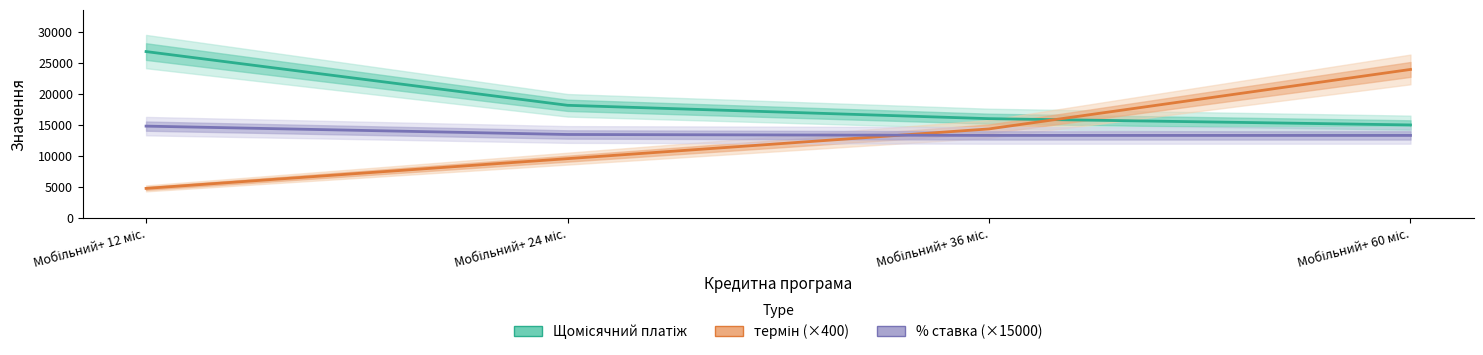

Which has a higher value, Мобільний+ 24 міс. or Мобільний+ 12 міс.?

Мобільний+ 12 міс.